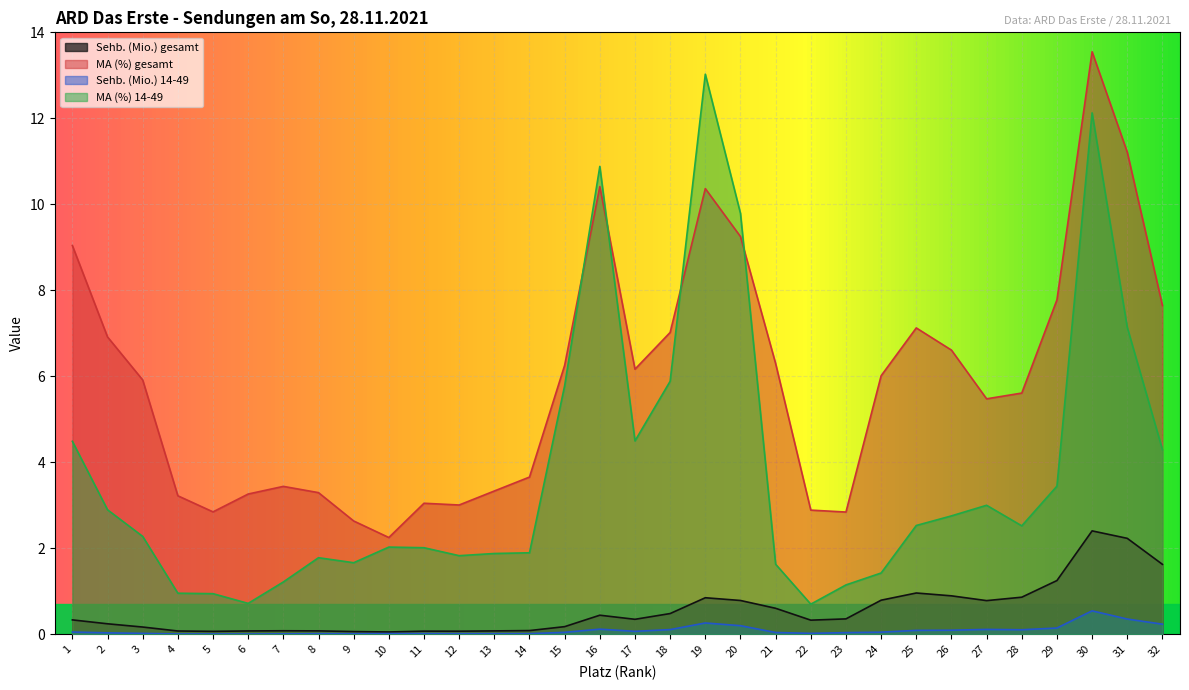

Rank the series by their maximum value, from lowest to highest.

Sehb. (Mio.) 14-49, Sehb. (Mio.) gesamt, MA (%) 14-49, MA (%) gesamt